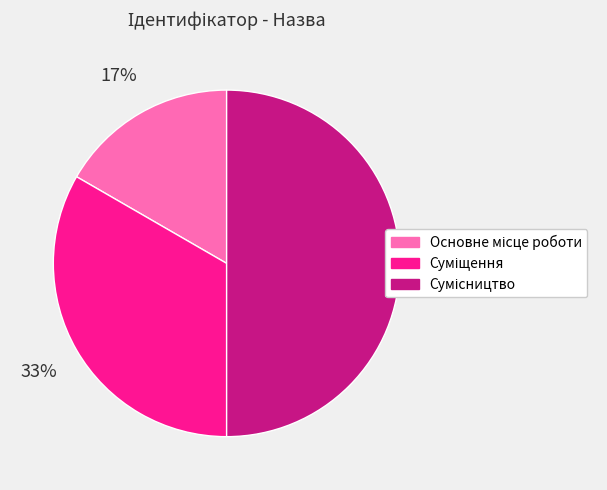

To the nearest percent, what is the difference between the largest and smallest slice percentages?

33%